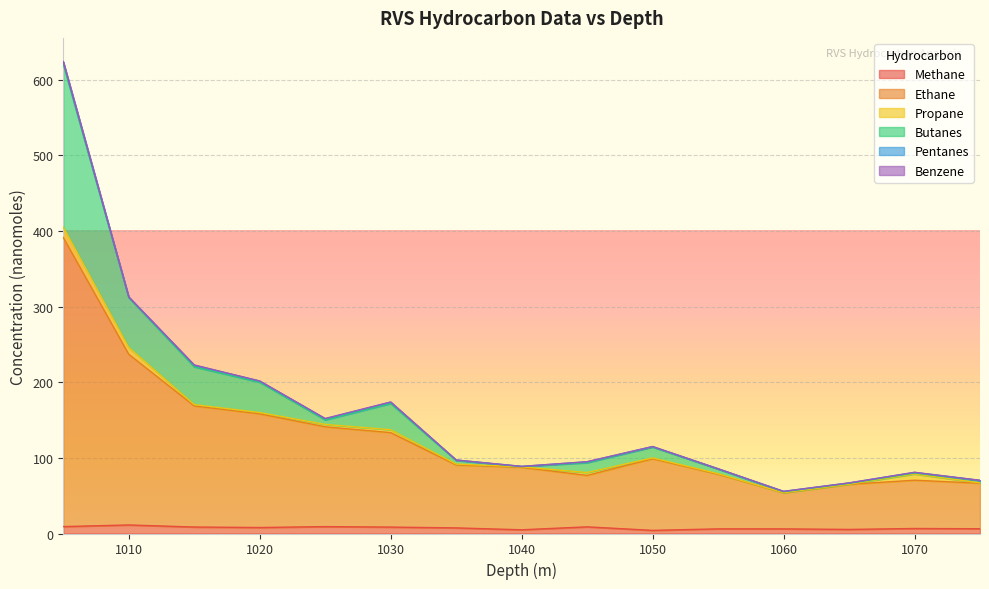

True or false: Butanes and Methane cross at least once.

False